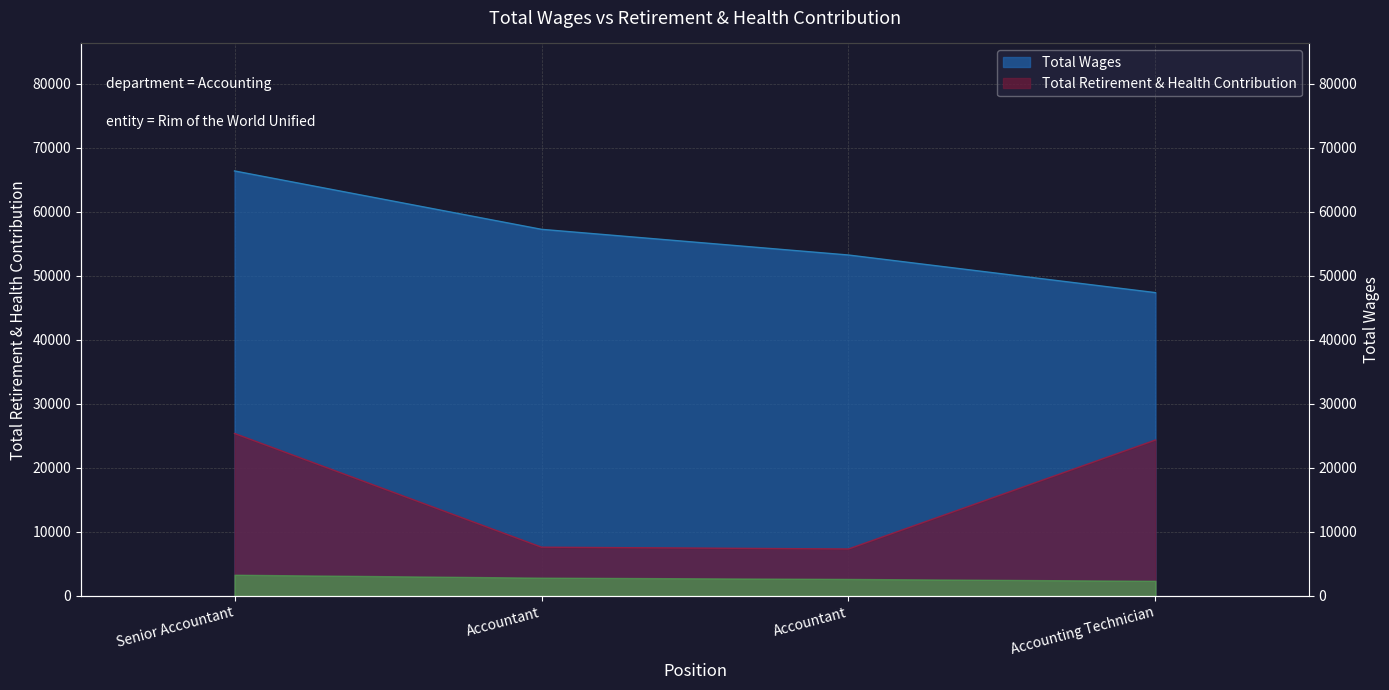

What is the approximate value at Accounting Technician?

24362